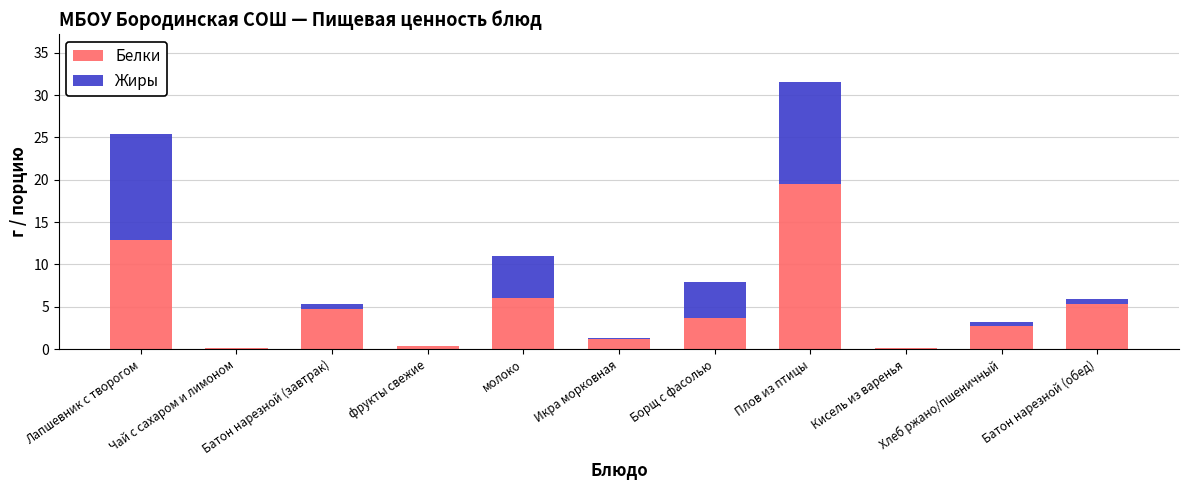

The value of Белки at Борщ с фасолью is 3.6. True or false?

True